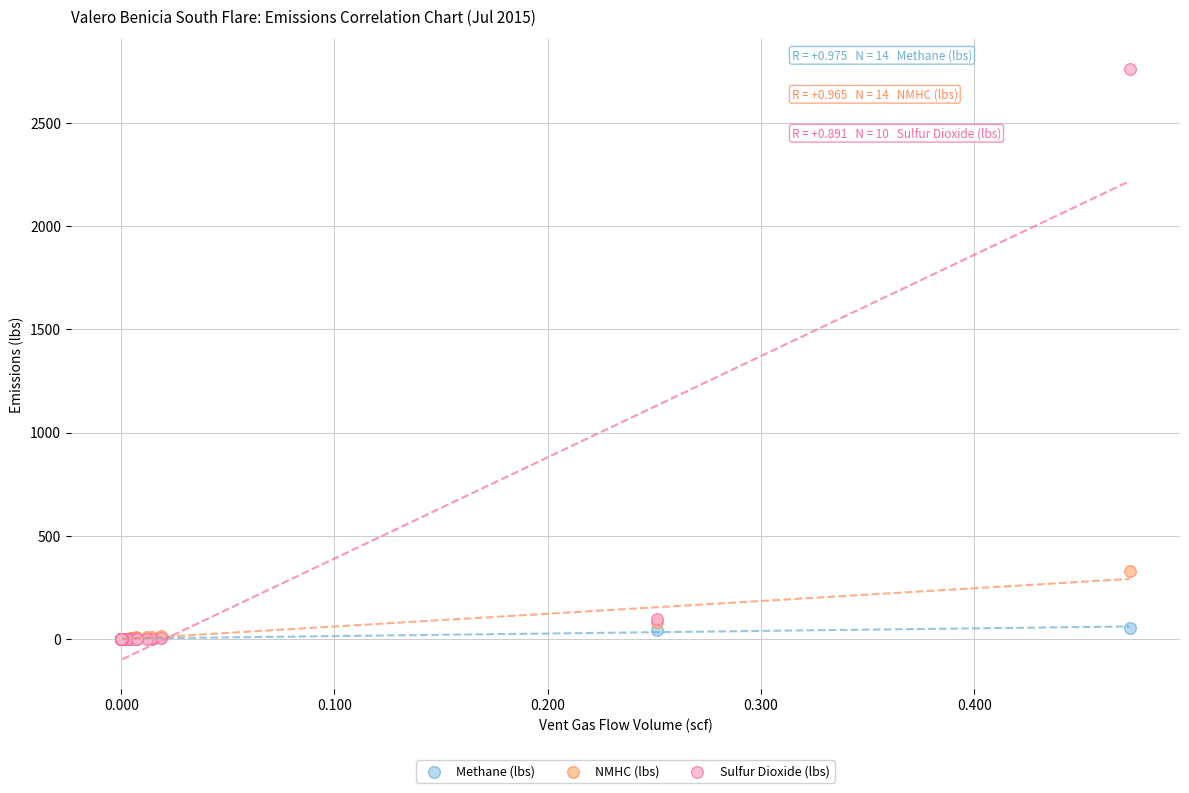

In the Sulfur Dioxide (lbs) series, what Y value is closest to 1381?

96.9